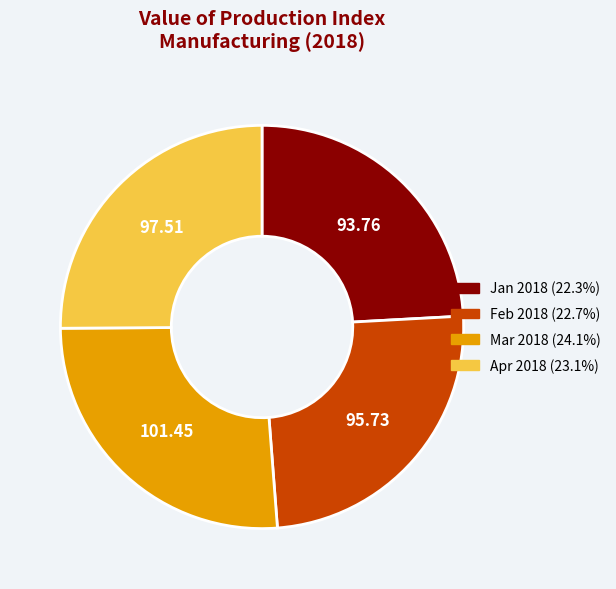

Approximately how many times larger is the value at Mar 2018 compared to Apr 2018?

1.0